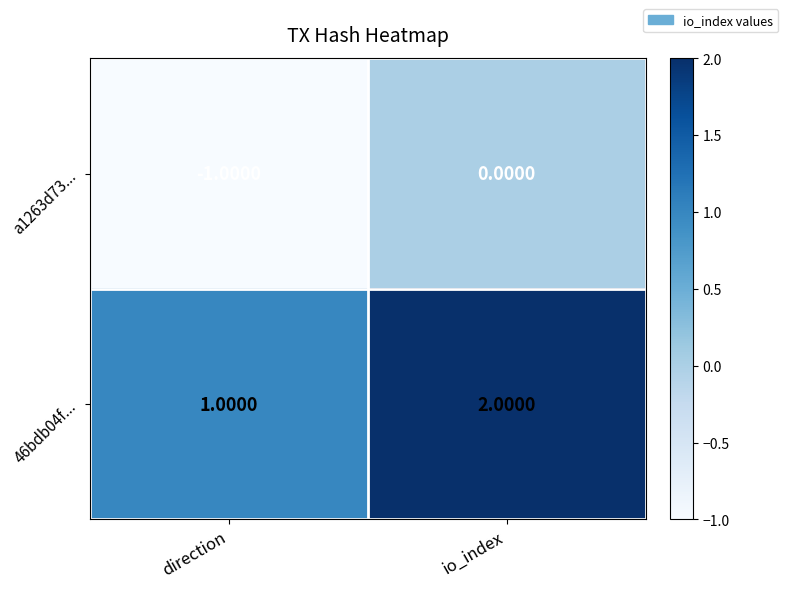

What is the maximum value shown in the chart?

2